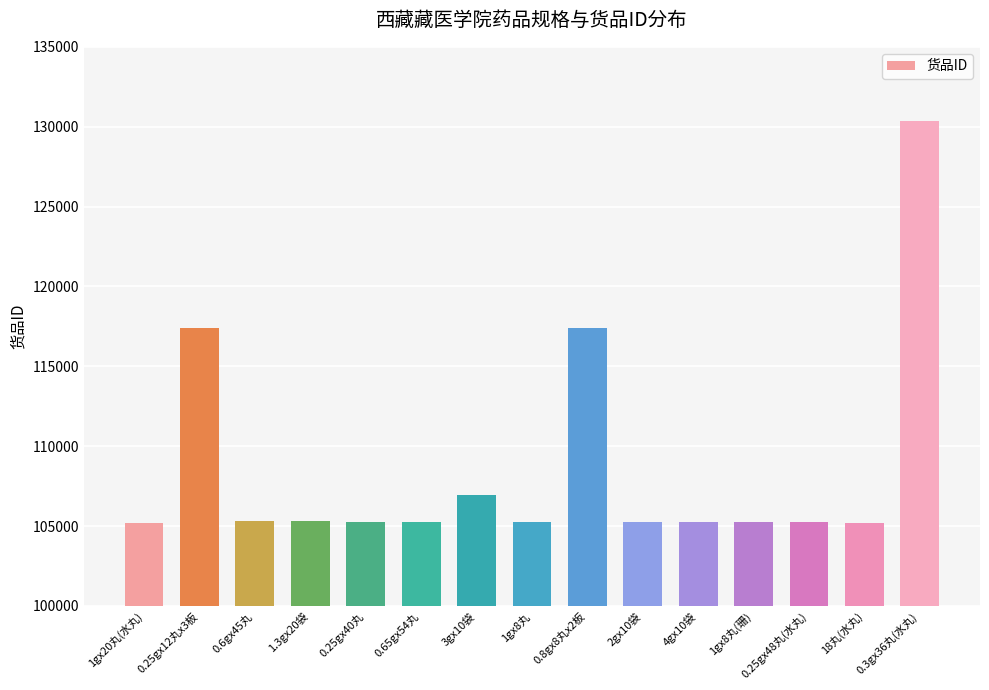

What is the greatest value displayed?

130350